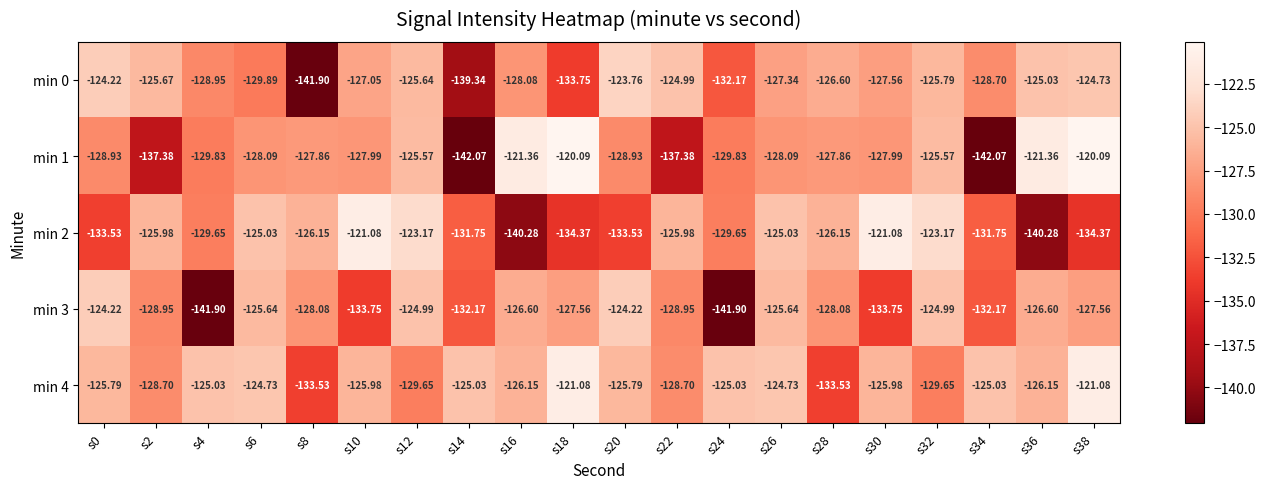

Is the value of min 4 at s26 greater than the value of min 3 at s26?

Yes